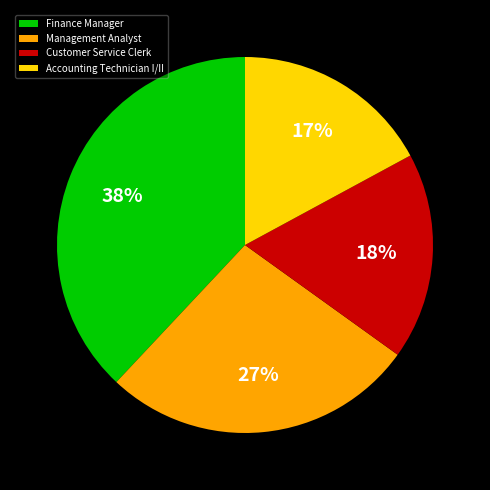

Is there any slice that represents more than half of the pie?

No